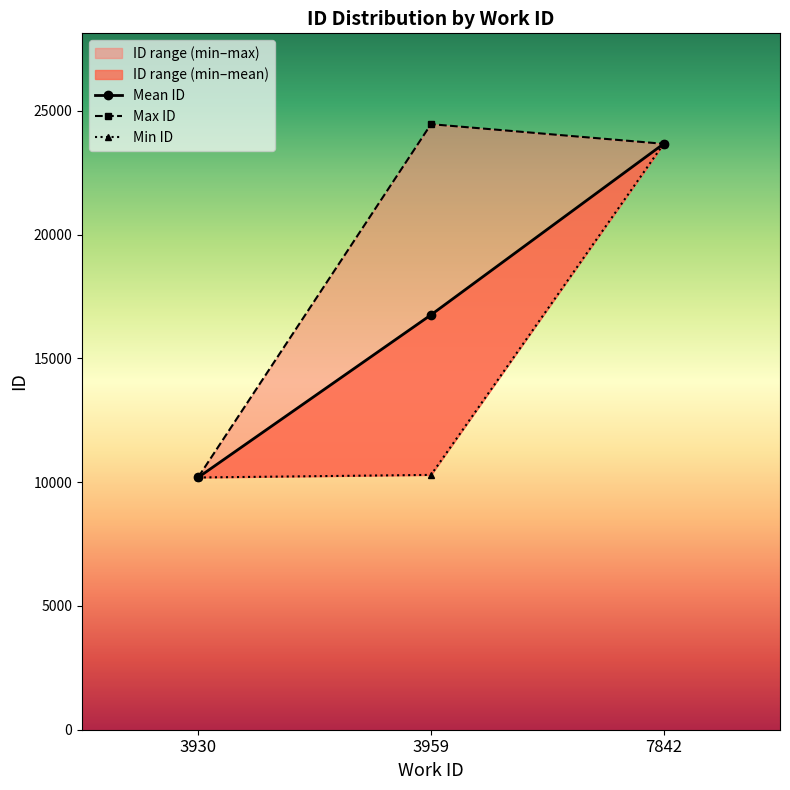

Is it true that Mean ID equals 22532.4 at 3959?

False